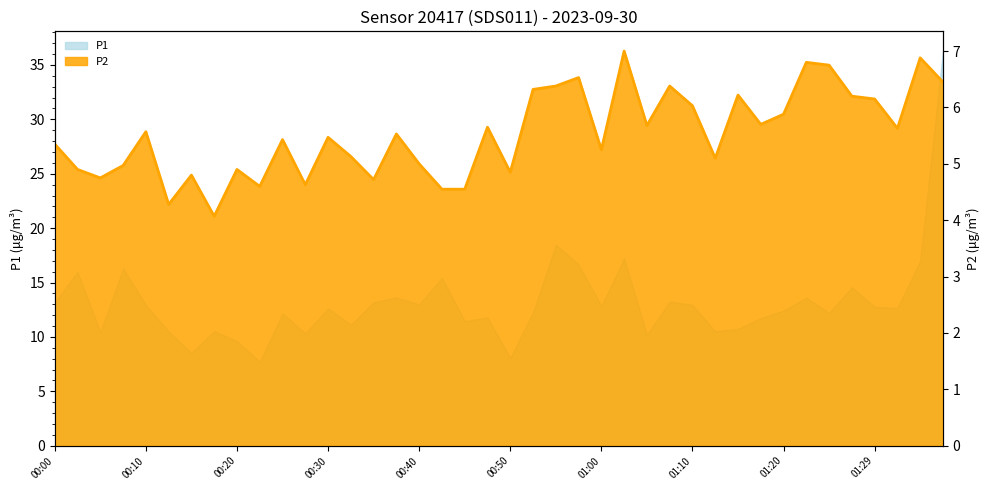

Where does the data first go above 5?

00:00